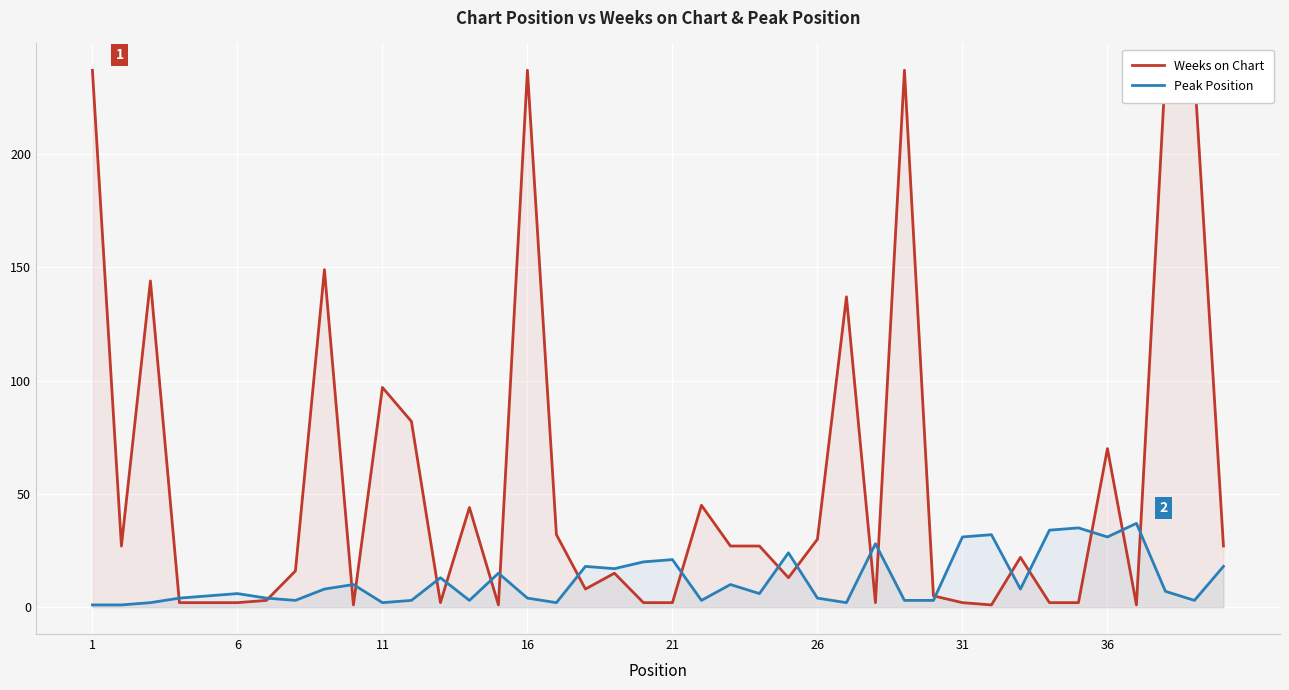

How many times do Weeks on Chart and Peak Position cross each other?

20